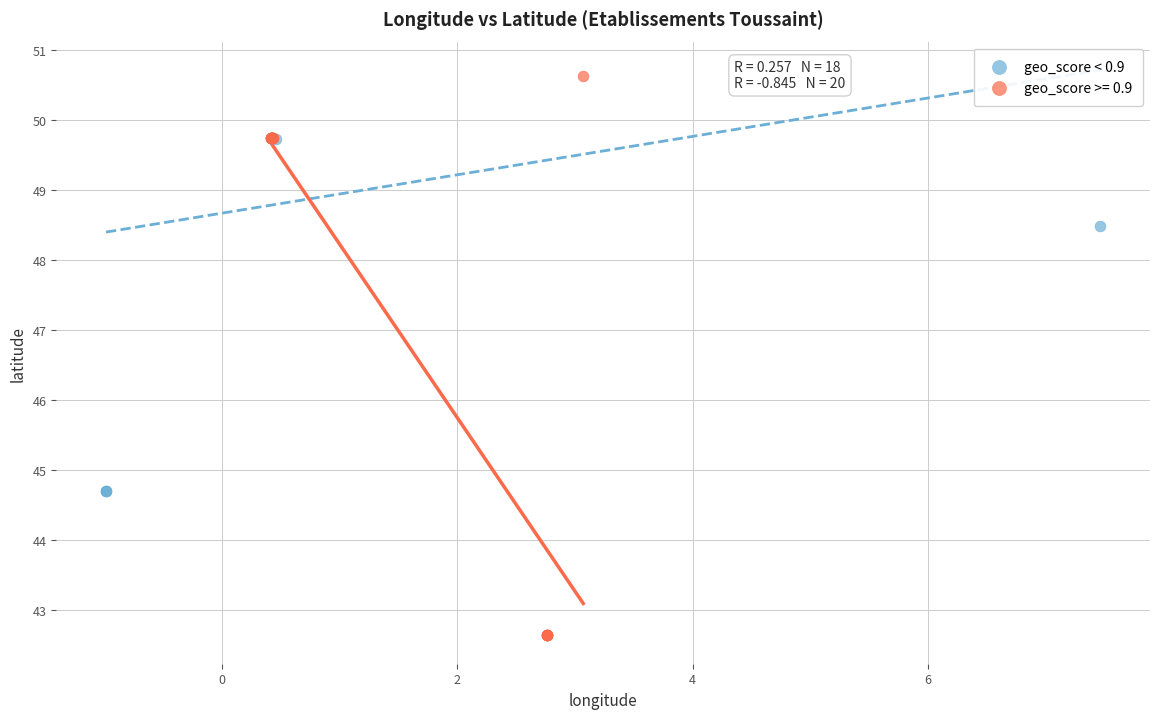

Which series reaches the maximum Y coordinate?

geo_score >= 0.9